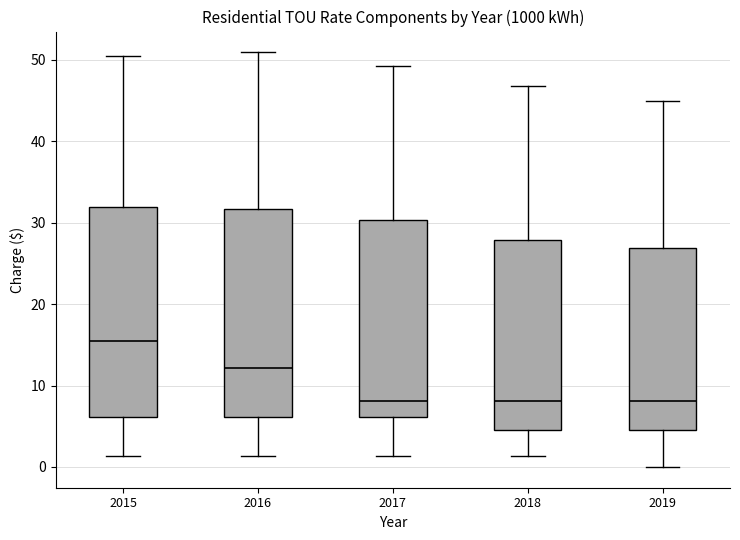

Reading left to right, transcribe this box plot: for each box, give where its median line is, the range the box spans, and where its two whiskers end, as read against the y-axis. The values are not printed on the chart, so give them approximately, as read against the axis.

2015: median 16, box 6 to 32, whiskers 1 to 50
2016: median 12, box 6 to 32, whiskers 1 to 51
2017: median 8, box 6 to 30, whiskers 1 to 49
2018: median 8, box 5 to 28, whiskers 1 to 47
2019: median 8, box 5 to 27, whiskers 0 to 45